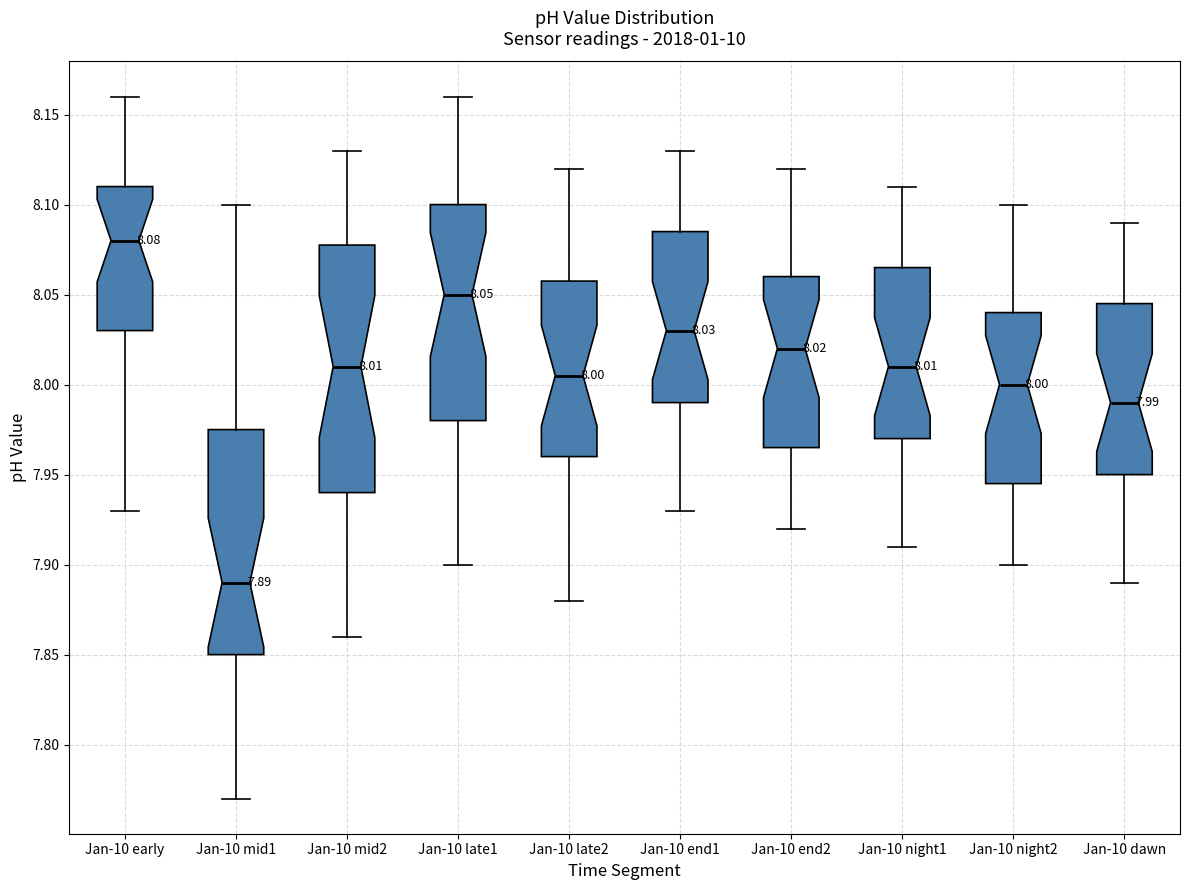

Which box's median line is the lowest?

Jan-10 mid1